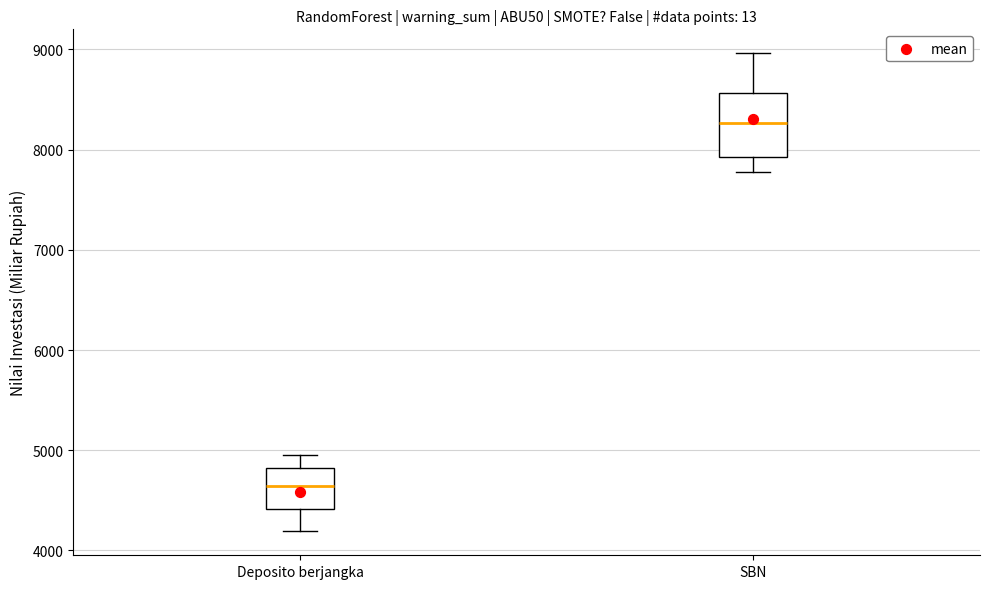

Which box is the tallest, from its lower edge to its upper edge?

SBN